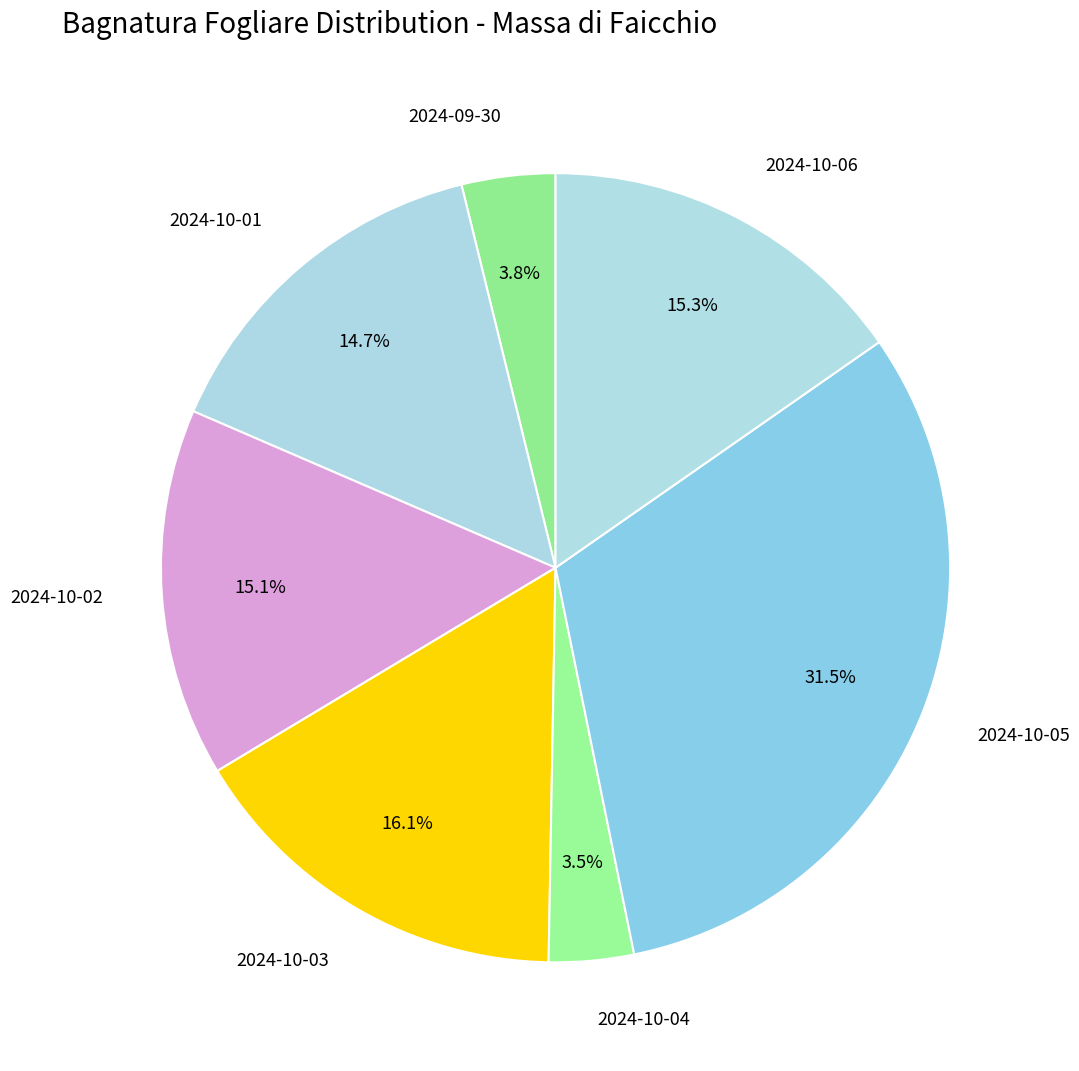

To the nearest percent, what percentage of the pie is 2024-09-30?

4%